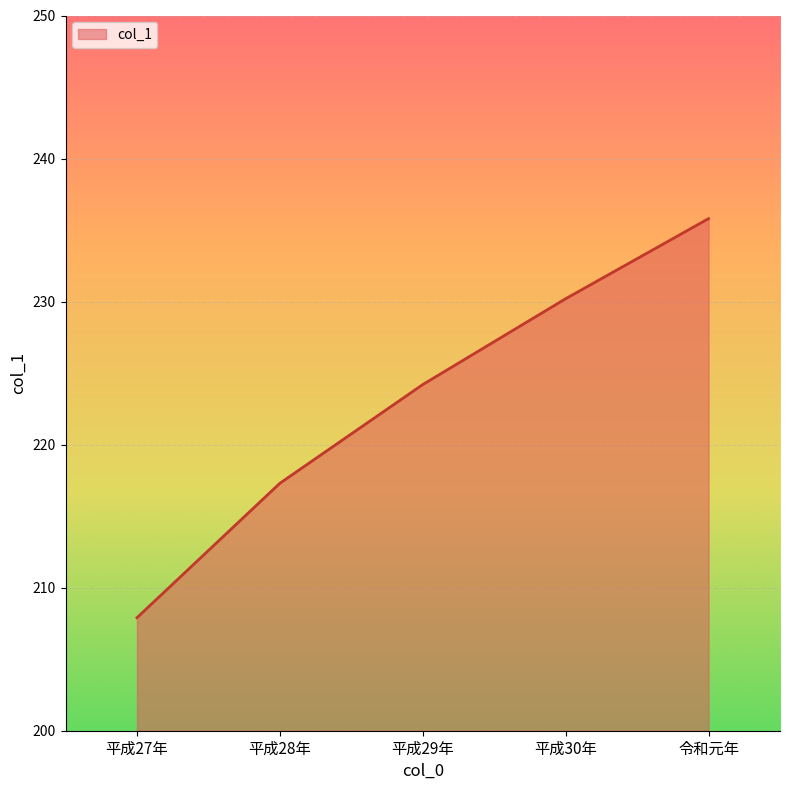

Reading left to right, what are all the values shown in this chart?

平成27年=207.9	平成28年=217.3	平成29年=224.2	平成30年=230.2	令和元年=235.8